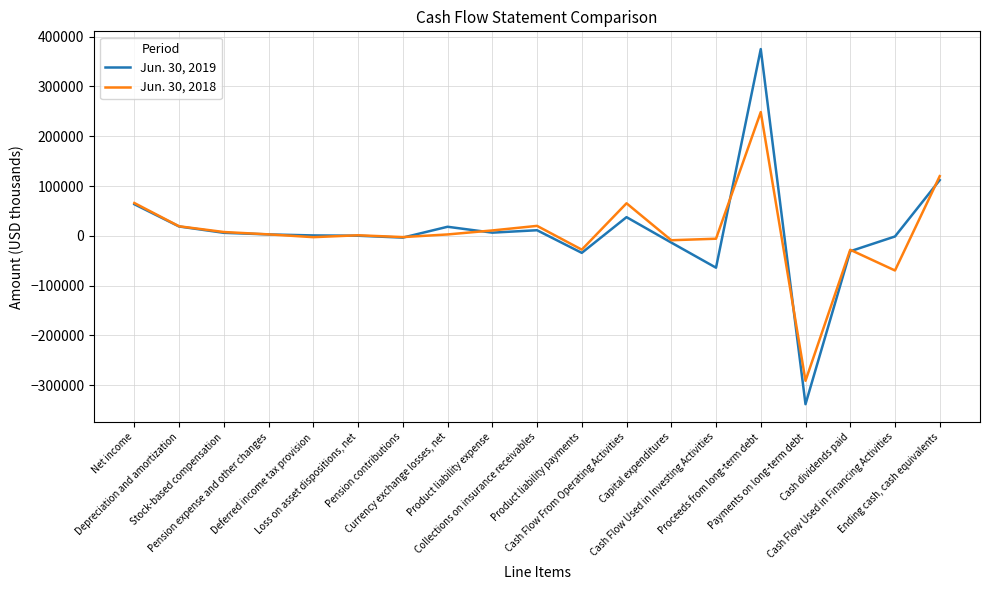

What is the sum of all Jun. 30, 2018 values?

128482